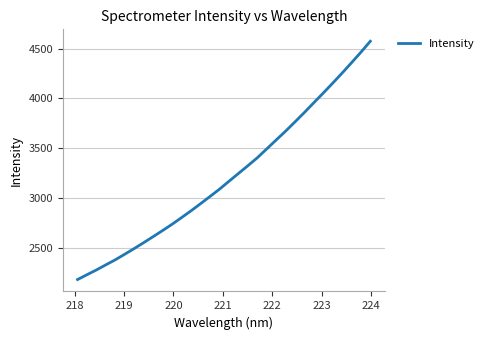

What is the greatest value displayed?

4574.2